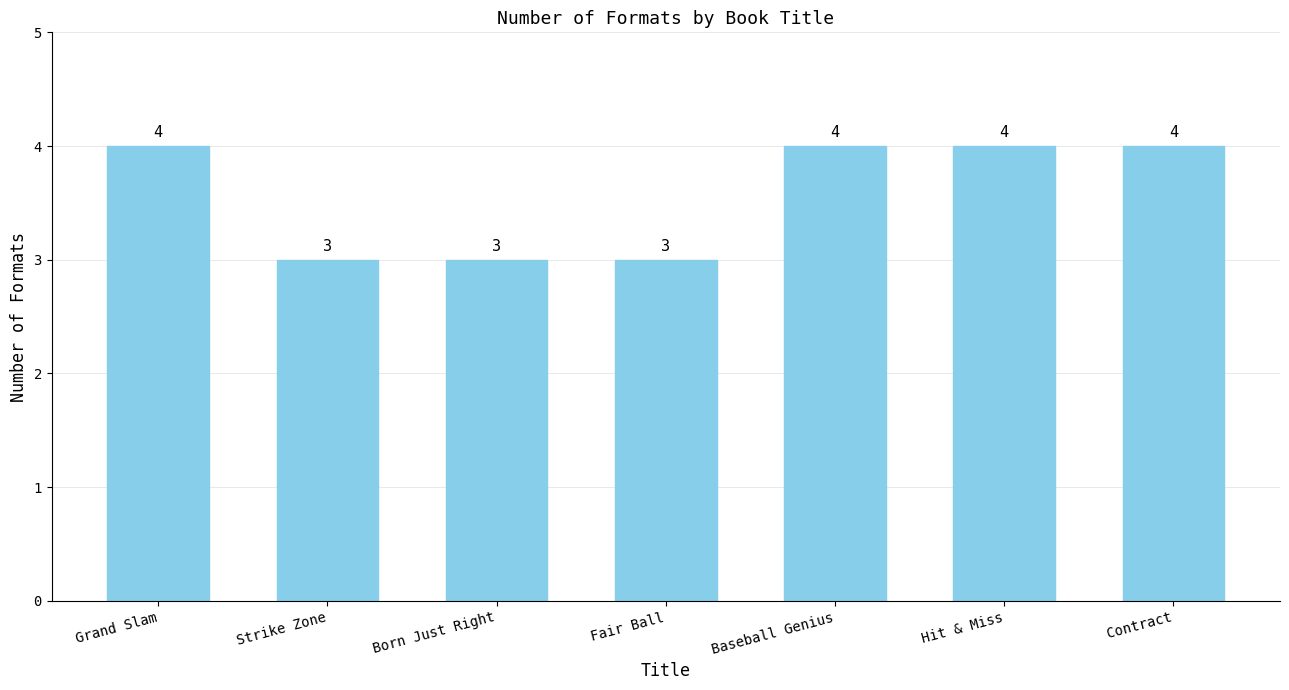

What is the minimum value shown in the chart?

3